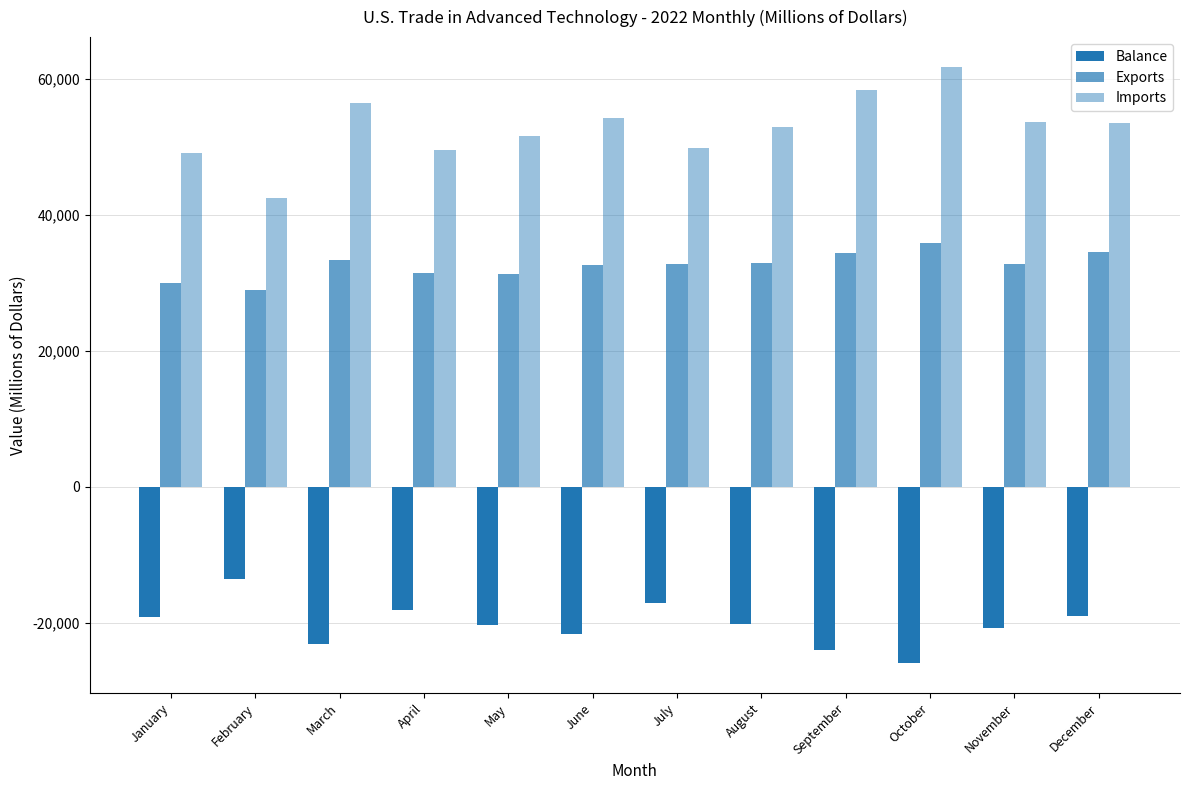

What is the total value across all series at September?

68792